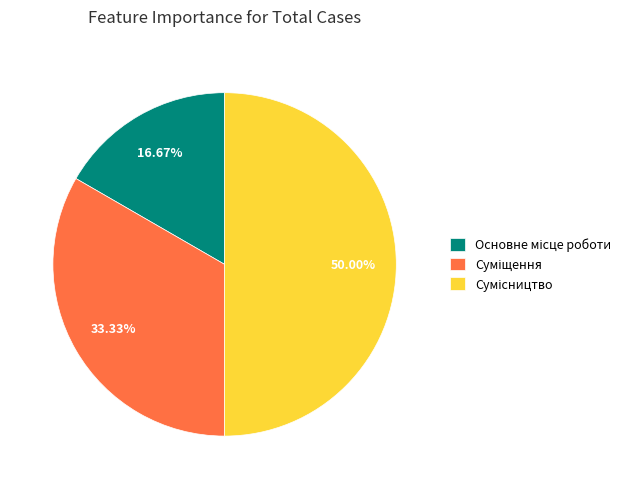

Combined, do Основне місце роботи and Суміщення account for over 50%?

No